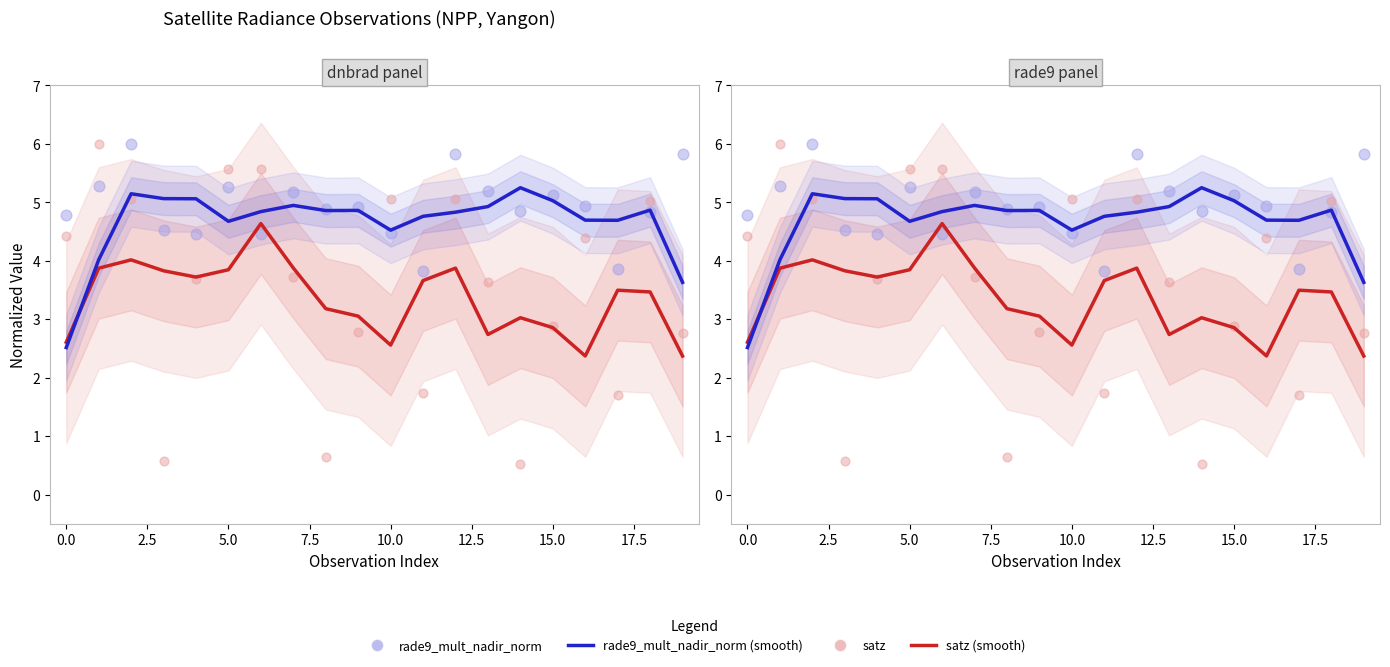

Which series has the largest Y range (max minus min)?

satz (scatter)